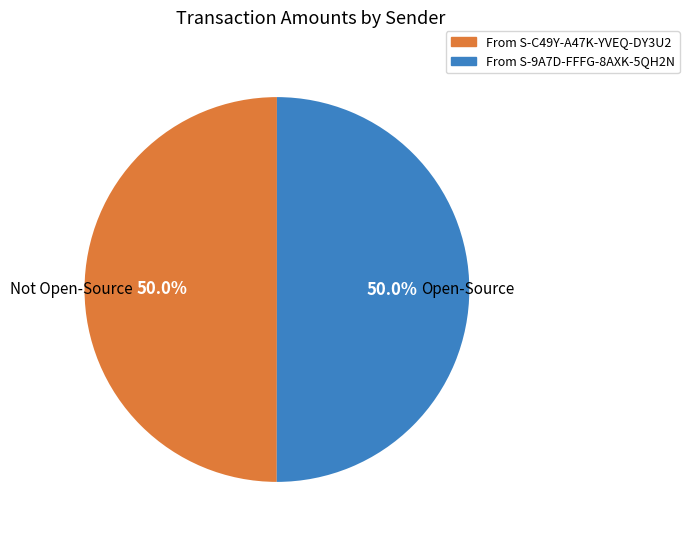

How many slices are in this pie chart?

2